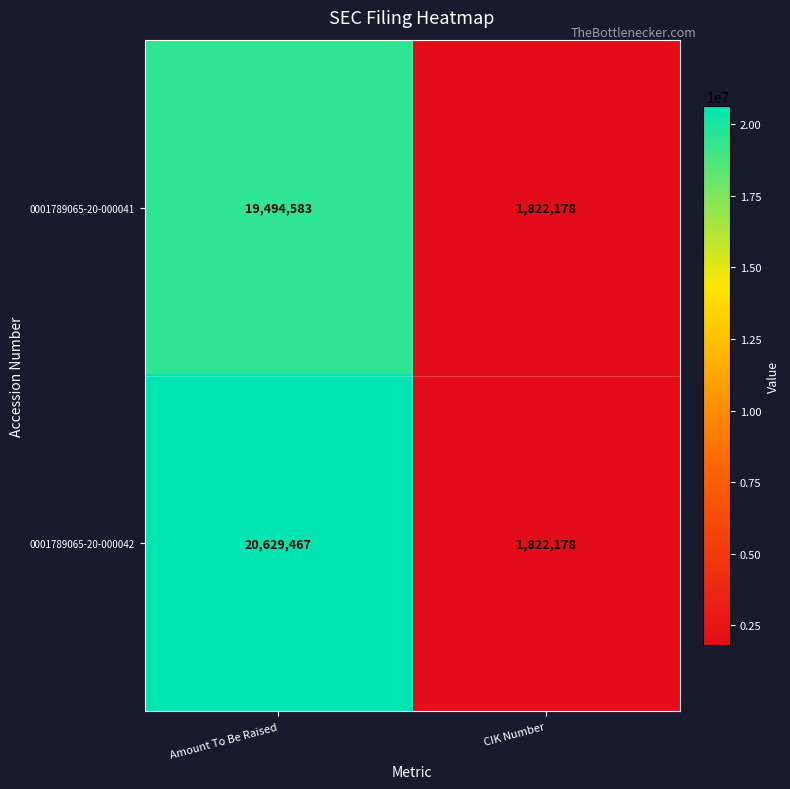

At which category is the sum across all series the highest?

Amount To Be Raised